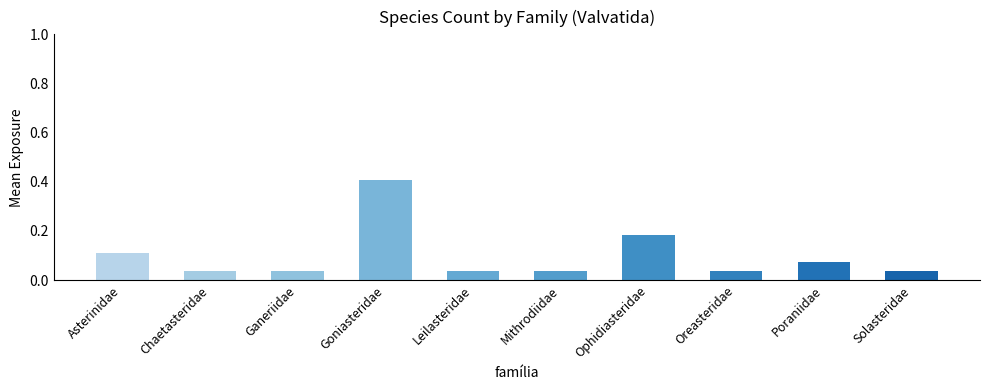

What is the label of the 1st bar from the right?

Solasteridae